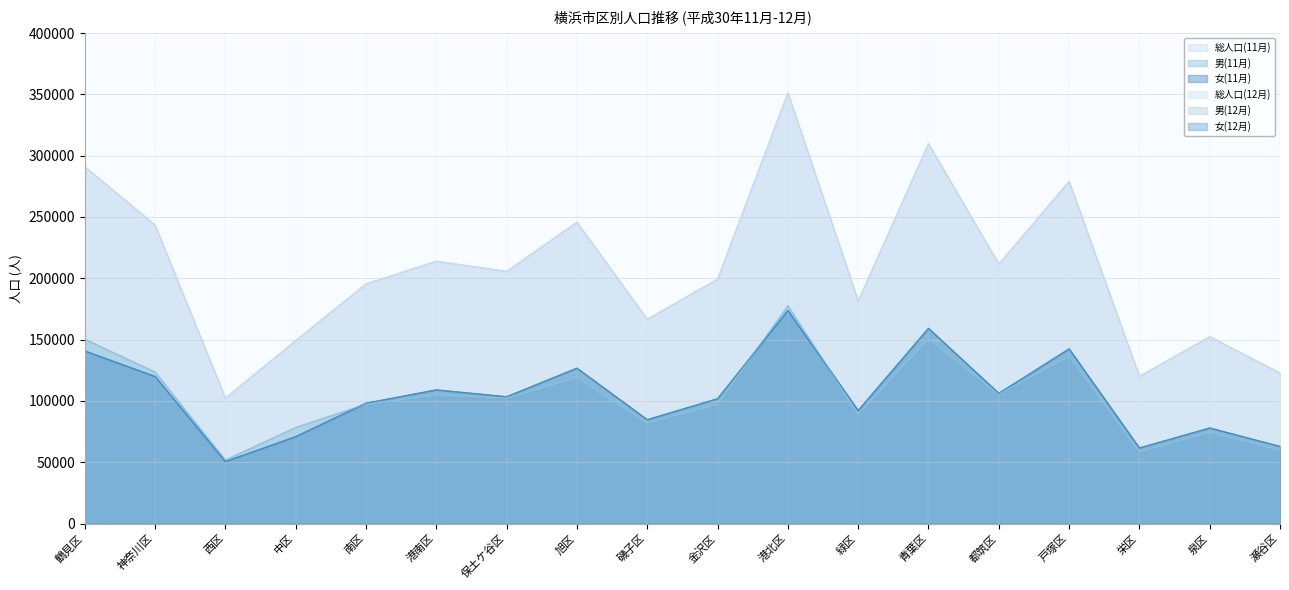

At which category does the chart reach its peak across all series?

港北区